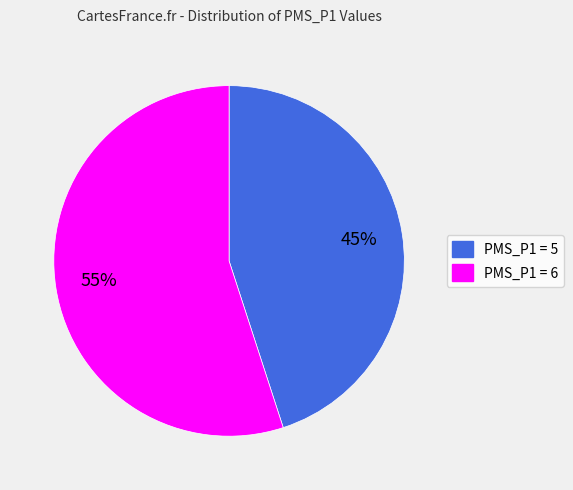

Which category accounts for the majority?

PMS_P1 = 6